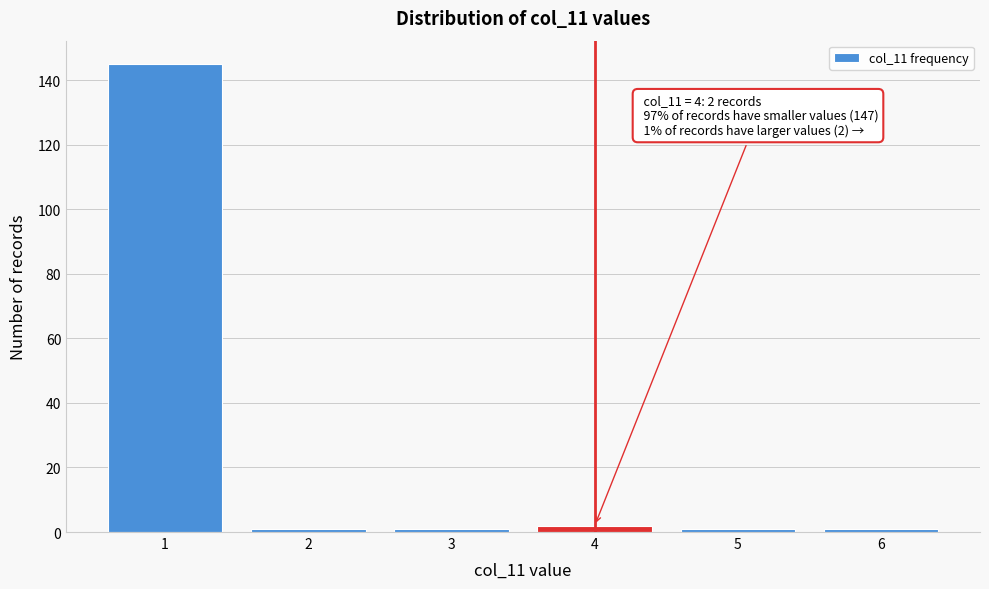

Reading left to right, transcribe all the data shown in this chart.

145	1	1	2	1	1